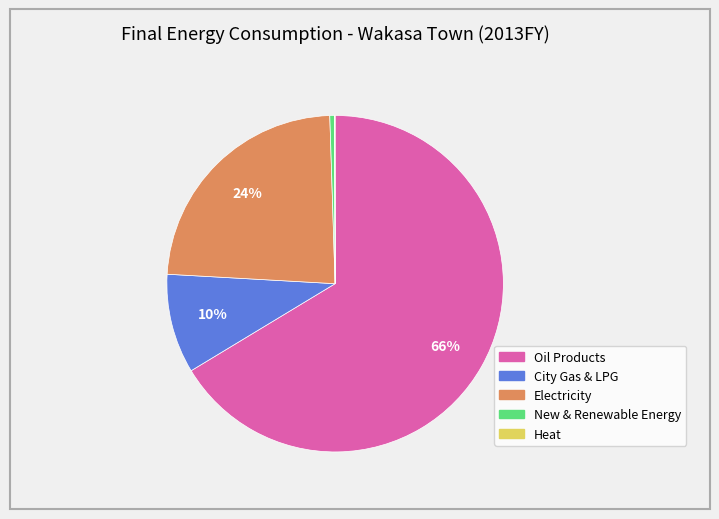

Combined, do Oil Products and City Gas & LPG account for over 50%?

Yes